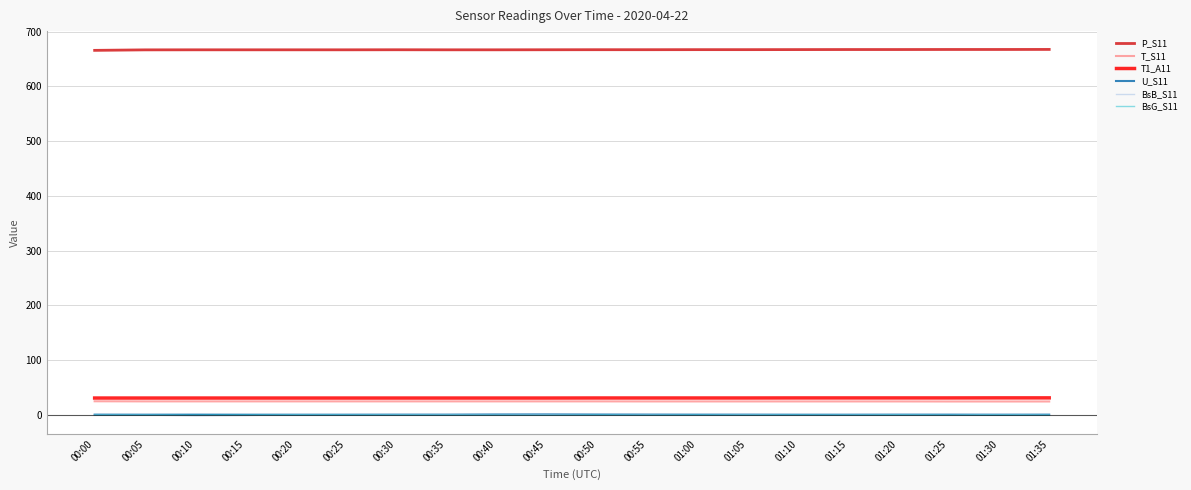

What is the maximum value for U_S11?

1.0